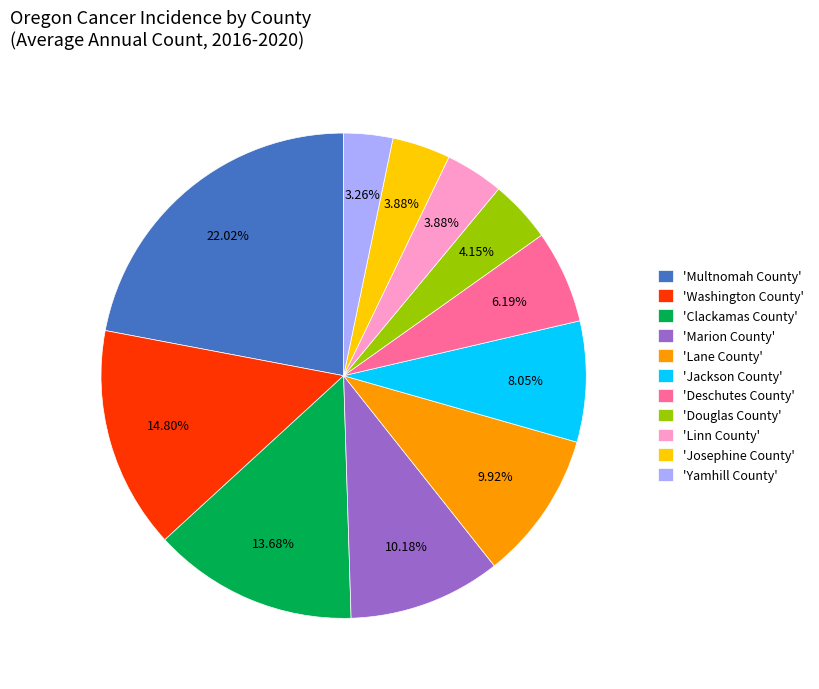

How many segments does this pie chart have?

11